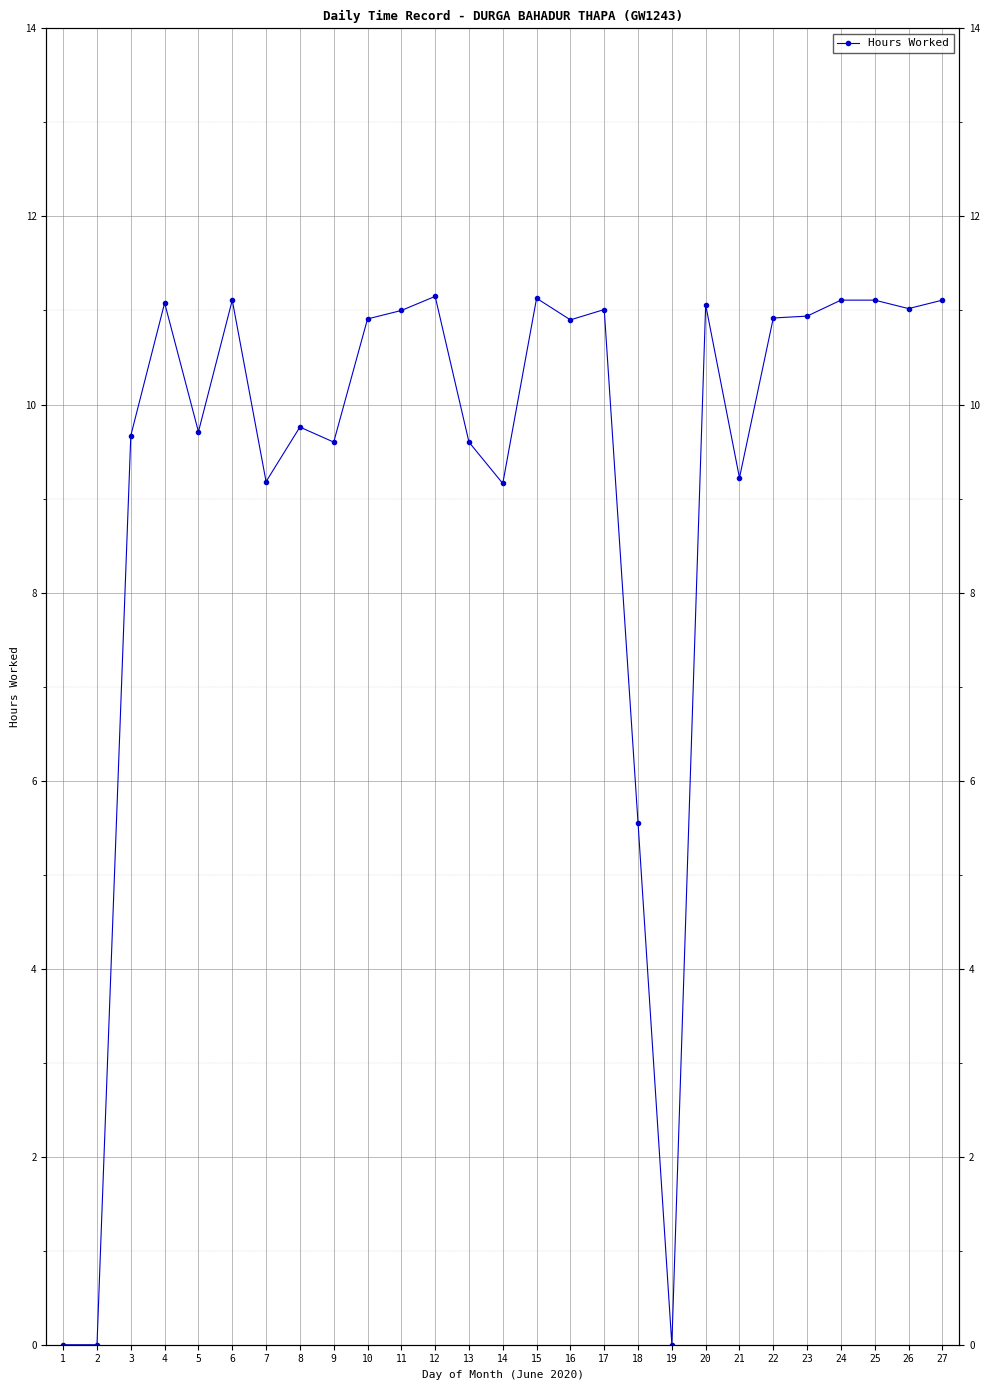

How many positive values are there?

24